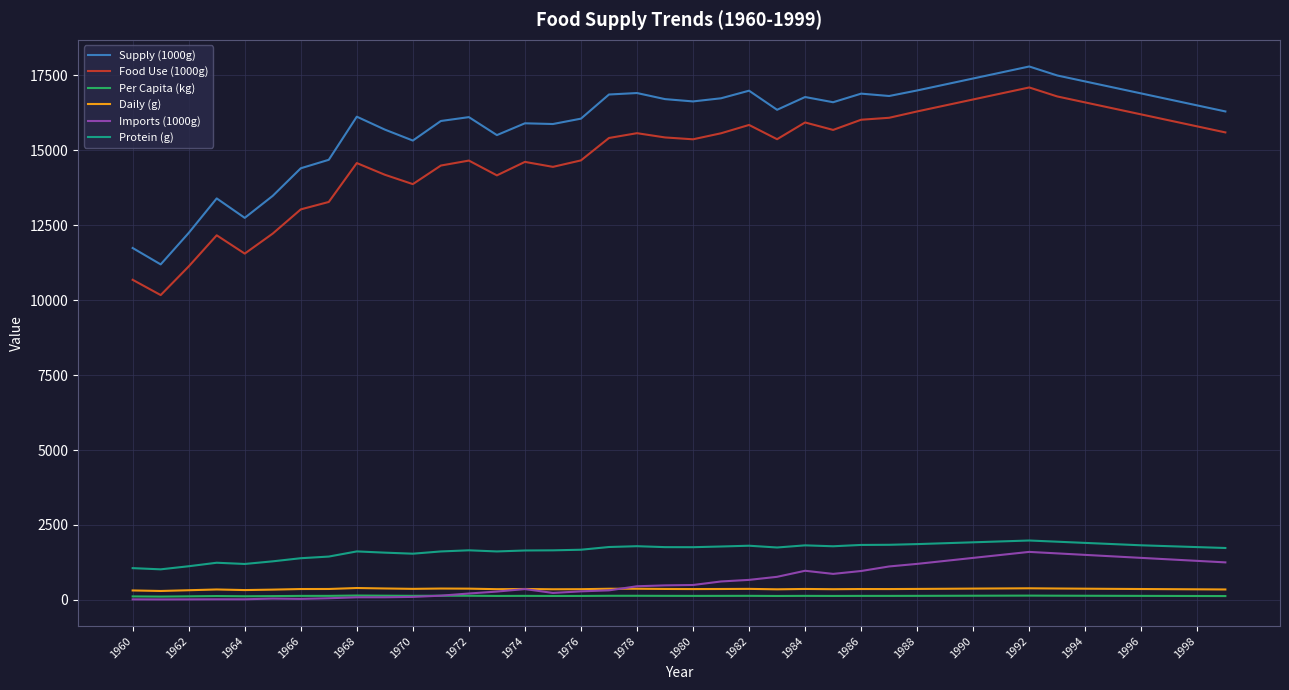

True or false: Per Capita (kg) and Protein (g) intersect in this chart.

False